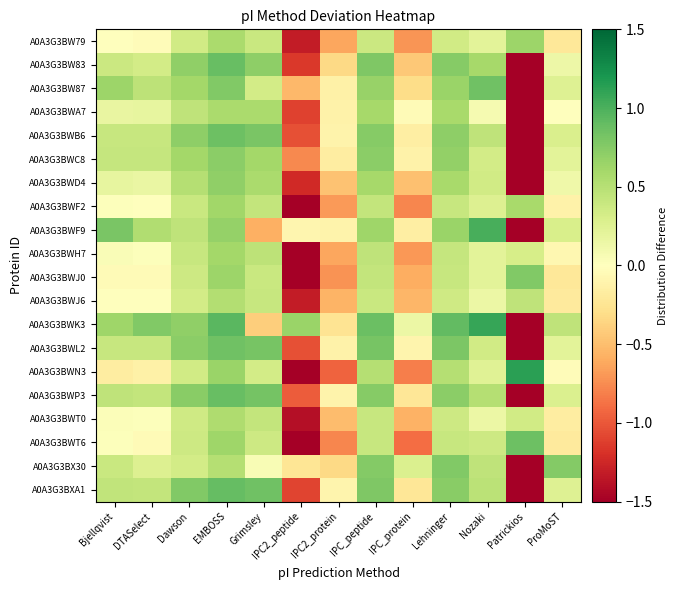

How many series are shown in this chart?

20